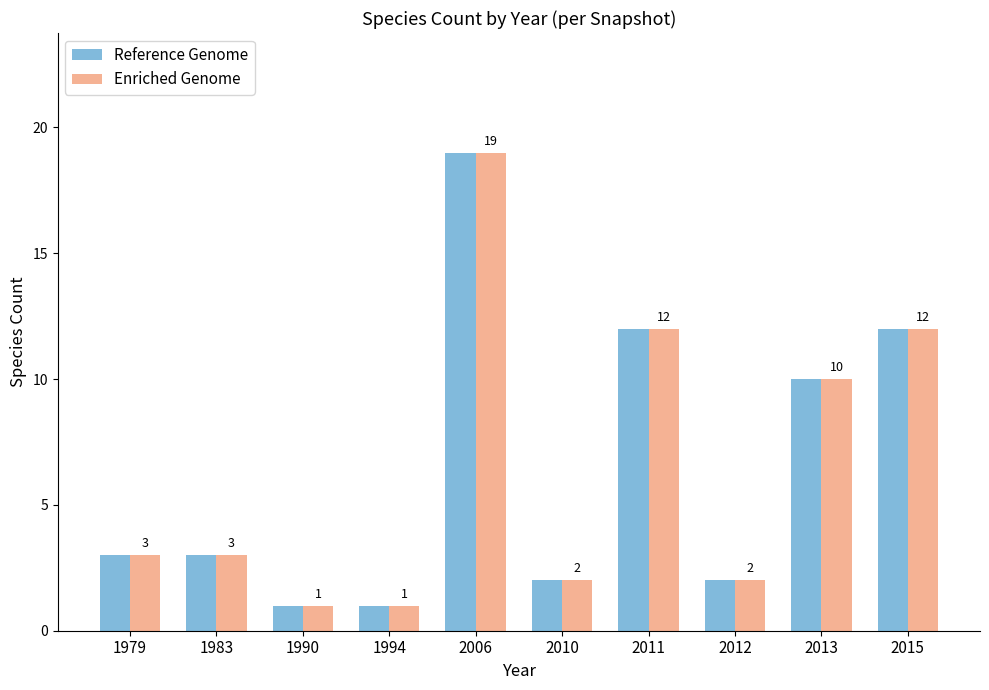

At how many categories does at least one series exceed 6?

4